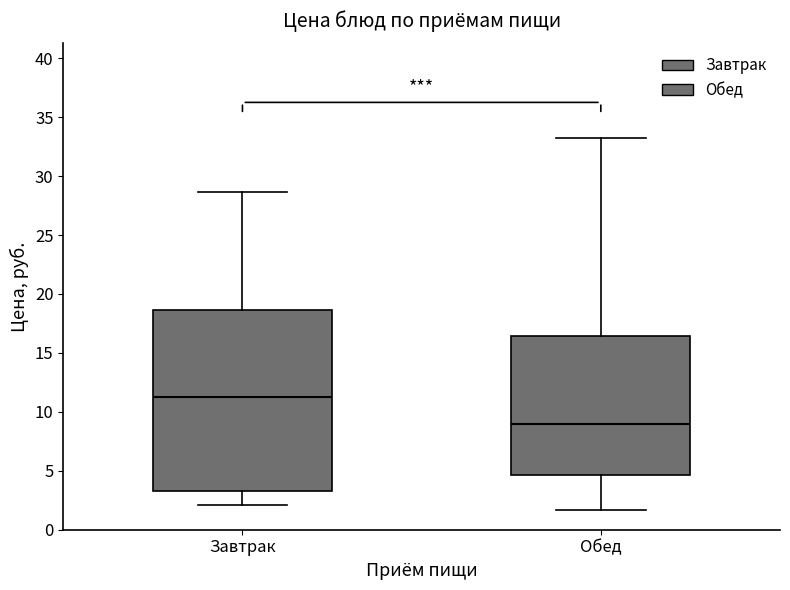

Reading left to right, read every box against the y-axis: the position of its median line, the range the box covers, and the ends of its whiskers. The values are not printed on the chart, so give them approximately, as read against the axis.

Завтрак: median 11.0, box 3.5 to 18.5, whiskers 2.0 to 28.5
Обед: median 9.0, box 4.5 to 16.5, whiskers 1.5 to 33.5